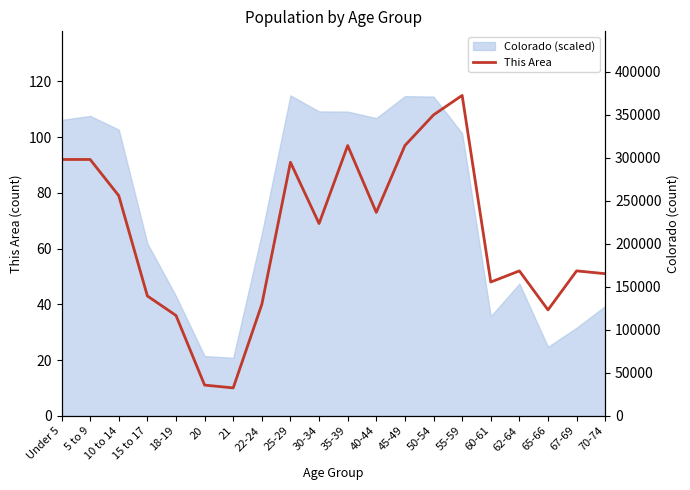

What value does the data have at 15 to 17?

43